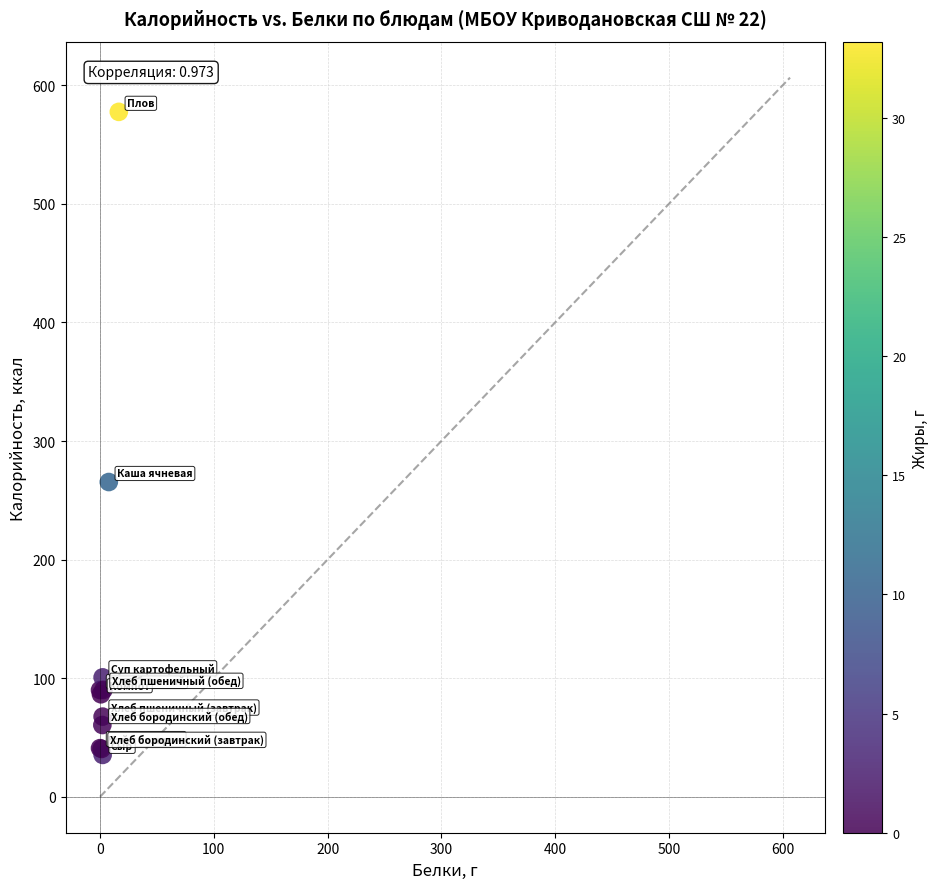

What Y value in the scatter plot is closest to 306?

265.4